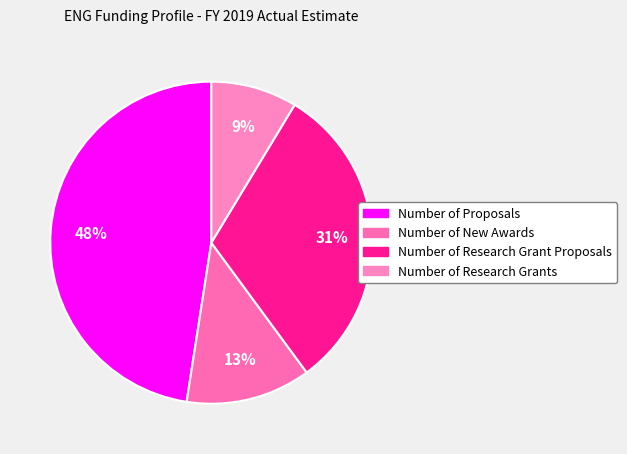

Is it true that Number of Research Grants is 1% of the pie?

False